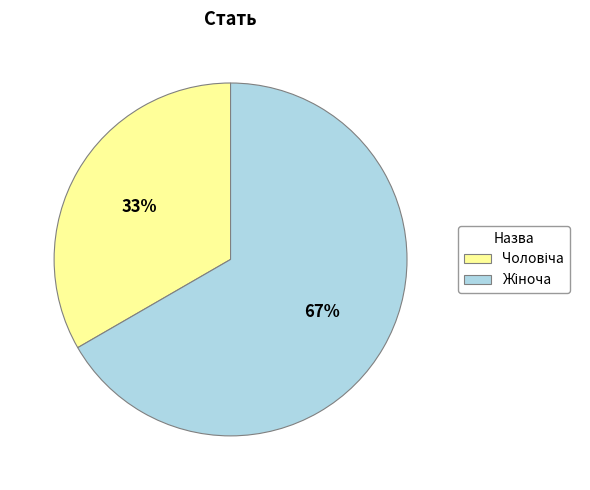

How many slices are in this pie chart?

2